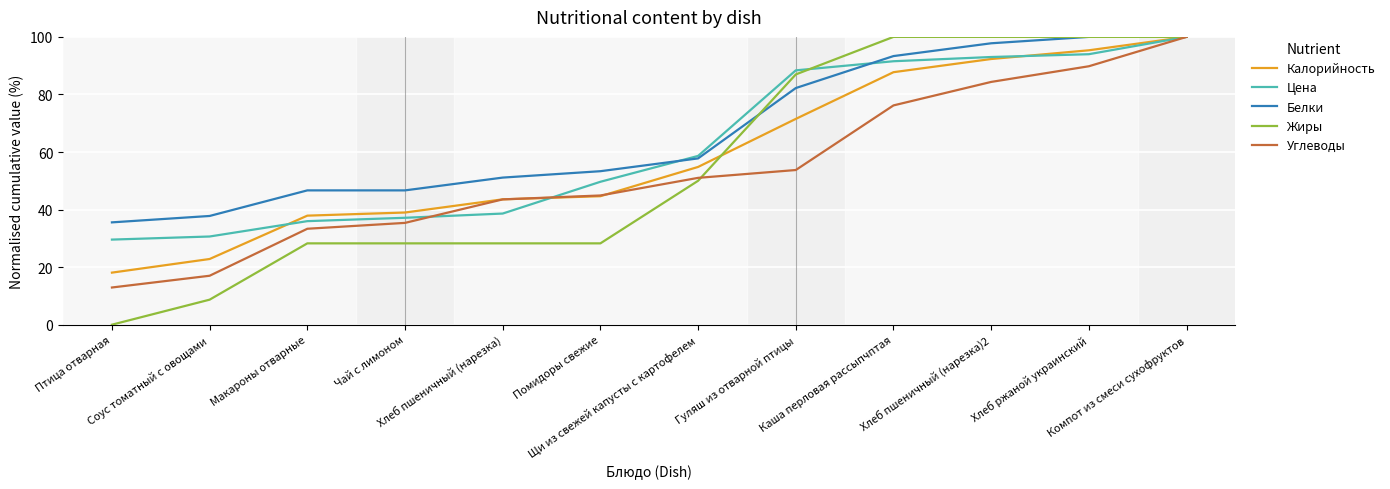

Count the number of categories in the chart.

12